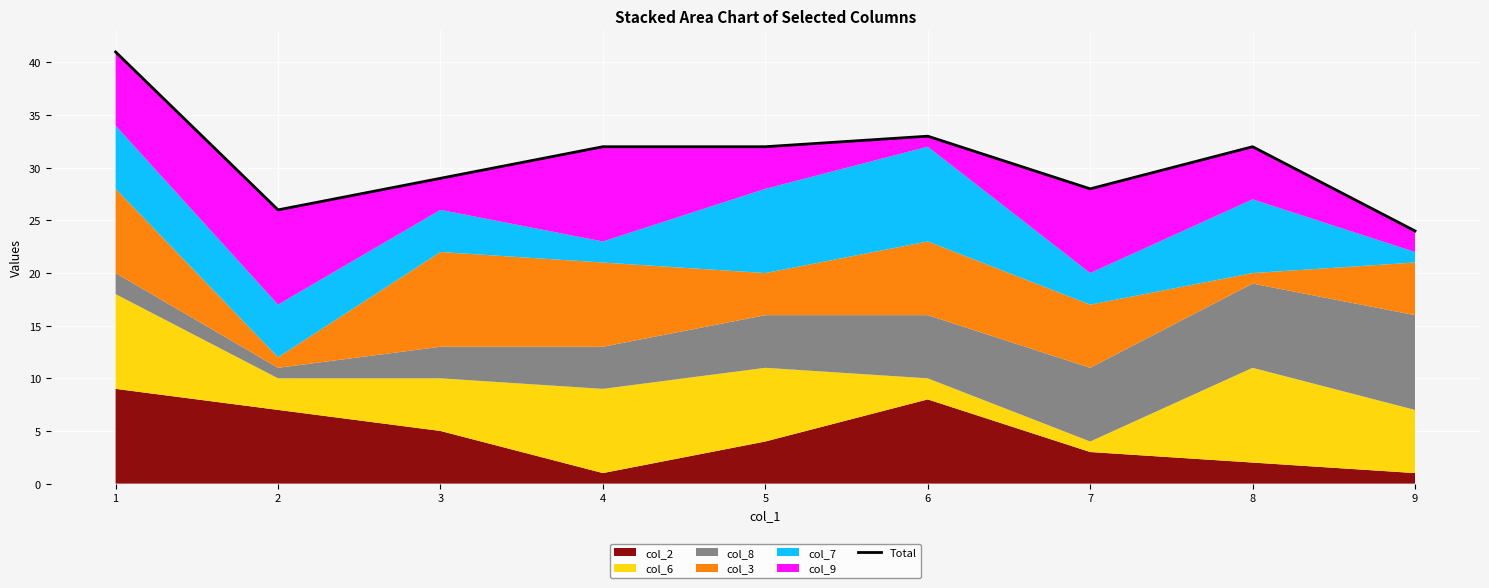

At which label does the data first exceed 32?

1